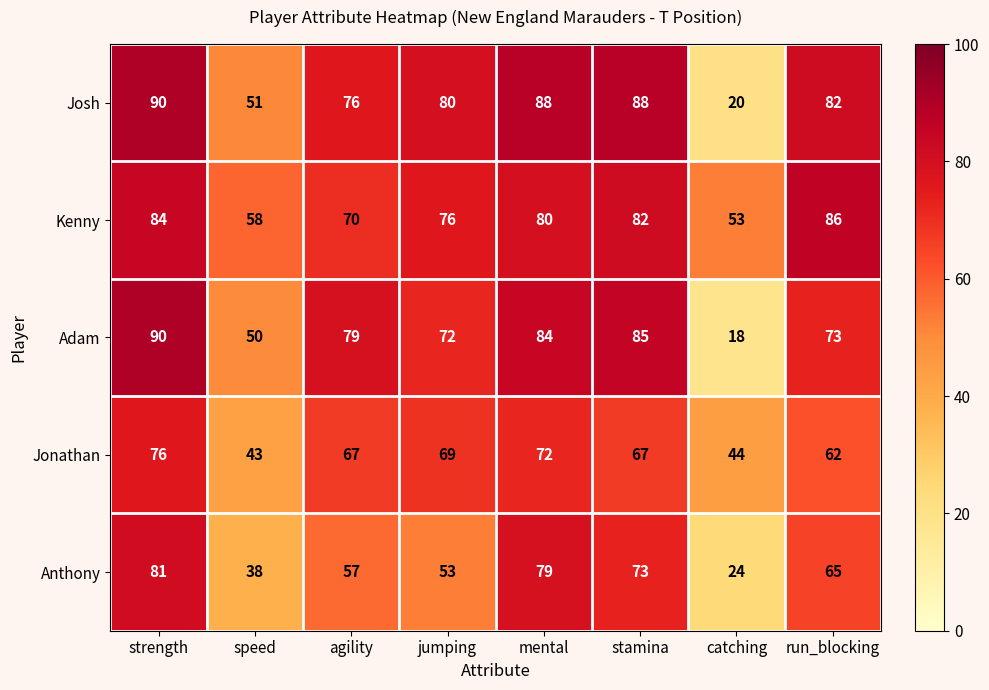

What value does the Adam series have at strength, to the nearest 5?

90